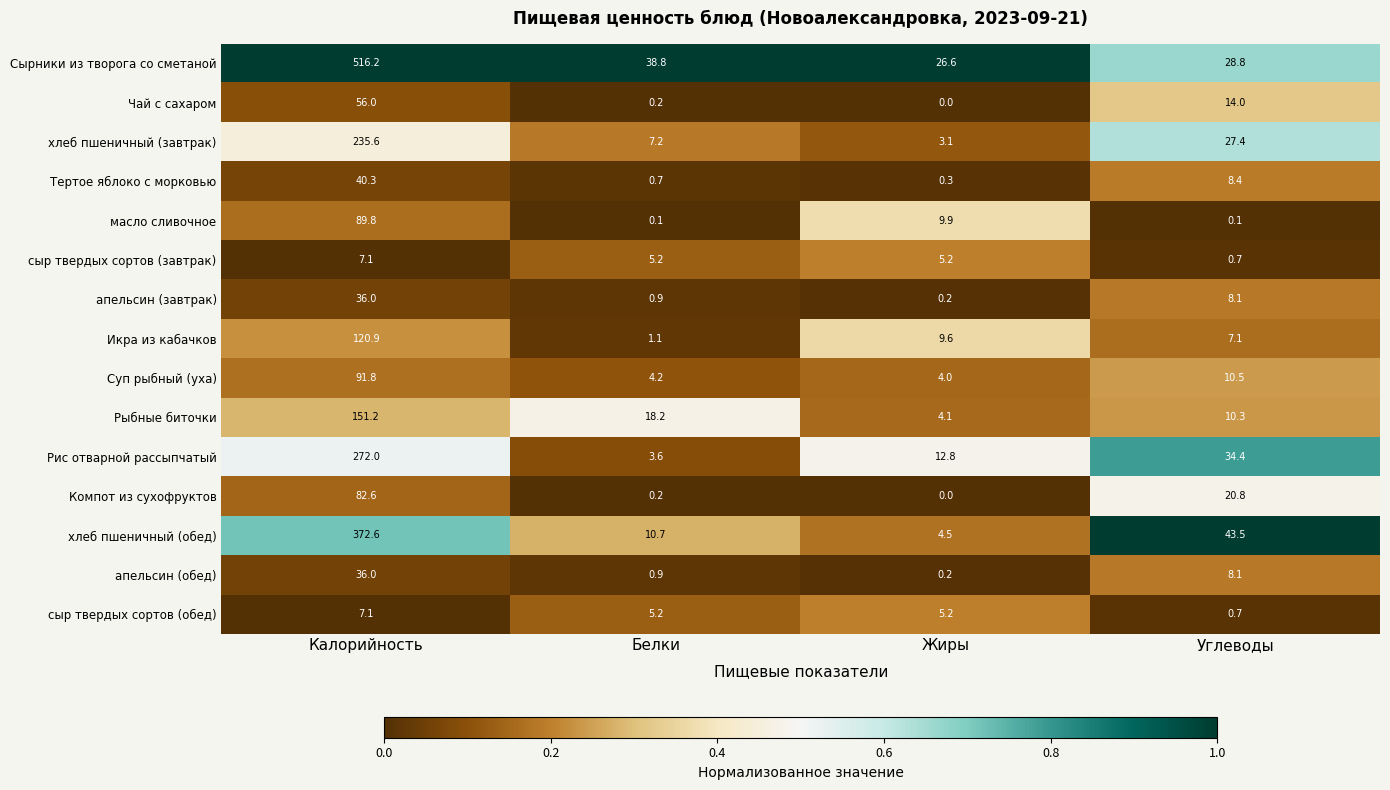

The value of Тертое яблоко с морковью at Углеводы is 2.6. True or false?

False